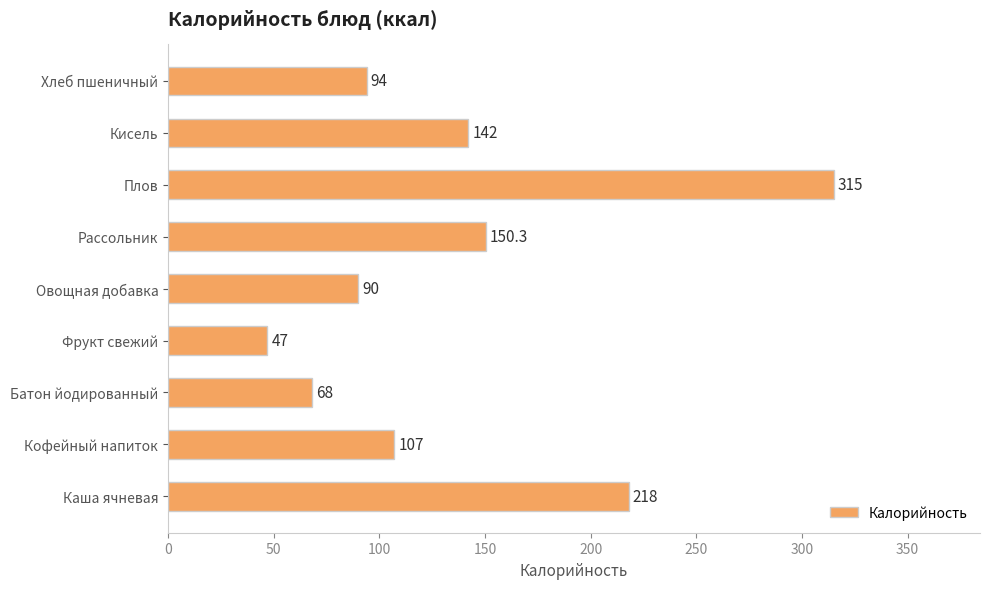

Which label corresponds to the smallest value in the chart?

Фрукт свежий